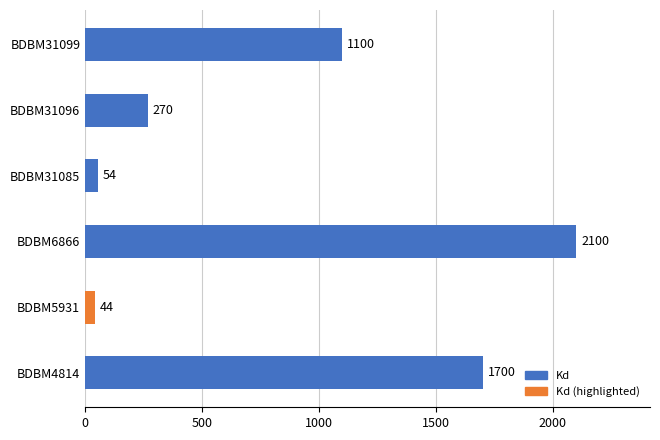

List the labels in order of value, largest first.

BDBM6866, BDBM4814, BDBM31099, BDBM31096, BDBM31085, BDBM5931